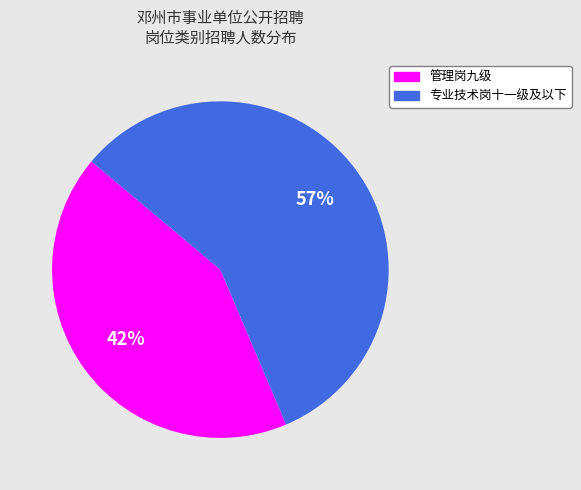

Do 专业技术岗十一级及以下 and 管理岗九级 together represent more than half of the pie?

Yes